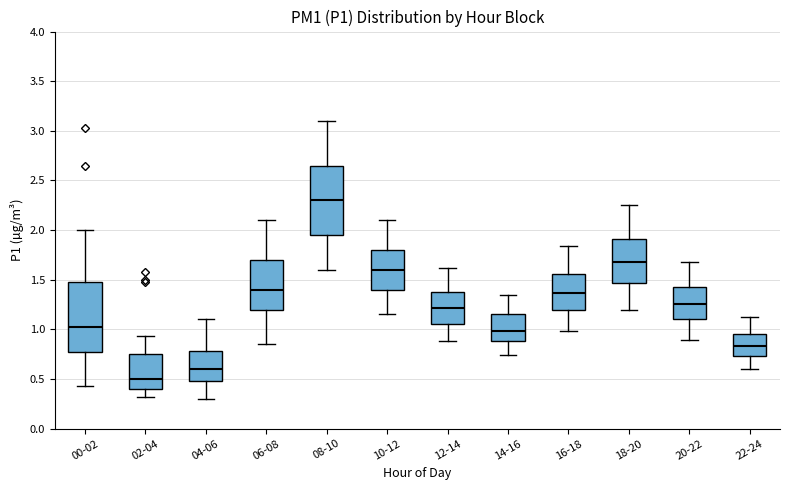

Reading left to right, read every box against the y-axis: the position of its median line, the range the box covers, and the ends of its whiskers. The values are not printed on the chart, so give them approximately, as read against the axis.

00-02: median 1.00, box 0.75 to 1.50, whiskers 0.45 to 2.00
02-04: median 0.50, box 0.40 to 0.75, whiskers 0.30 to 0.95
04-06: median 0.60, box 0.50 to 0.80, whiskers 0.30 to 1.10
06-08: median 1.40, box 1.20 to 1.70, whiskers 0.85 to 2.10
08-10: median 2.30, box 1.95 to 2.65, whiskers 1.60 to 3.10
10-12: median 1.60, box 1.40 to 1.80, whiskers 1.15 to 2.10
12-14: median 1.20, box 1.05 to 1.40, whiskers 0.90 to 1.60
14-16: median 1.00, box 0.90 to 1.15, whiskers 0.75 to 1.35
16-18: median 1.35, box 1.20 to 1.55, whiskers 1.00 to 1.85
18-20: median 1.70, box 1.45 to 1.90, whiskers 1.20 to 2.25
20-22: median 1.25, box 1.10 to 1.45, whiskers 0.90 to 1.70
22-24: median 0.85, box 0.75 to 0.95, whiskers 0.60 to 1.10